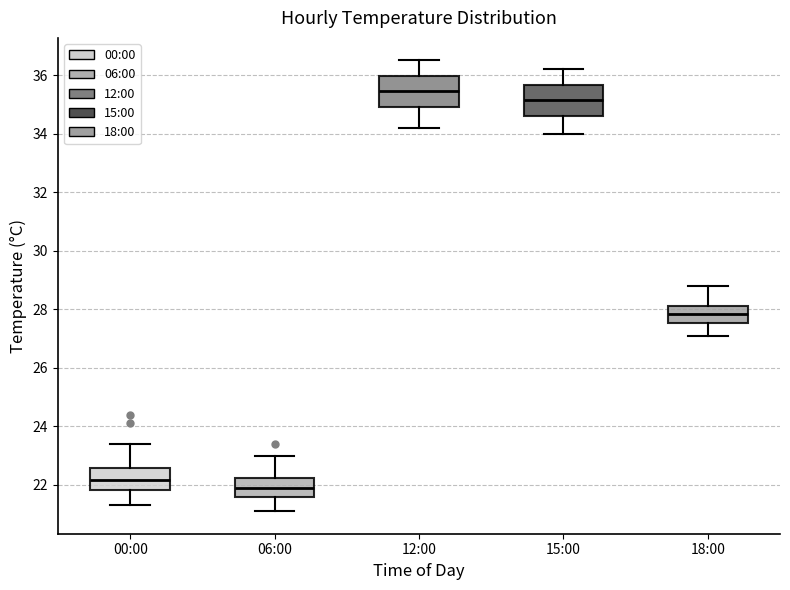

Reading left to right, transcribe this box plot: for each box, give where its median line is, the range the box spans, and where its two whiskers end, as read against the y-axis. The values are not printed on the chart, so give them approximately, as read against the axis.

00:00: median 22.2, box 21.8 to 22.6, whiskers 21.4 to 23.4
06:00: median 22.0, box 21.6 to 22.2, whiskers 21.2 to 23.0
12:00: median 35.4, box 35.0 to 36.0, whiskers 34.2 to 36.6
15:00: median 35.2, box 34.6 to 35.6, whiskers 34.0 to 36.2
18:00: median 27.8, box 27.6 to 28.2, whiskers 27.2 to 28.8